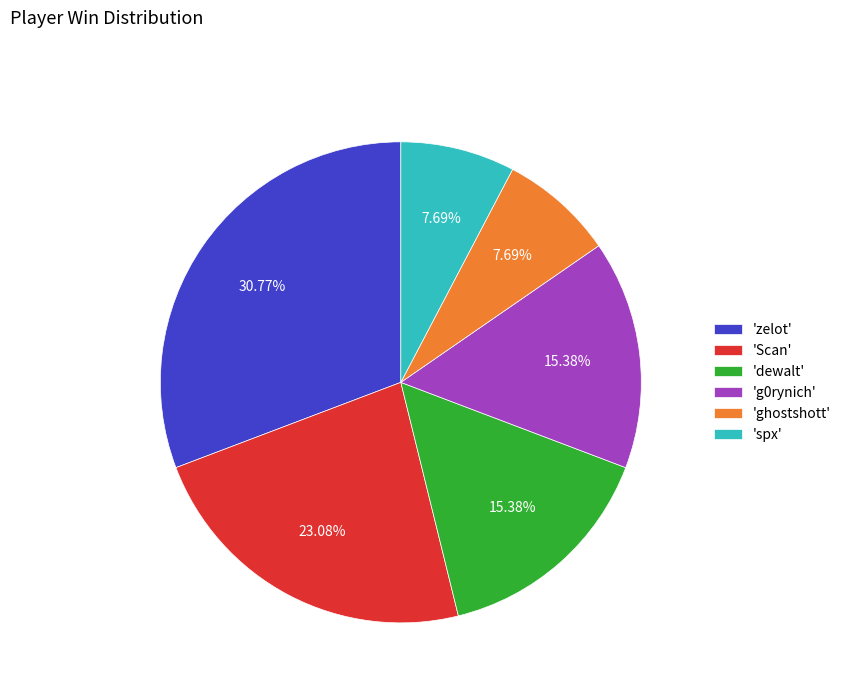

Does 'Scan' account for over 50% of the chart?

No